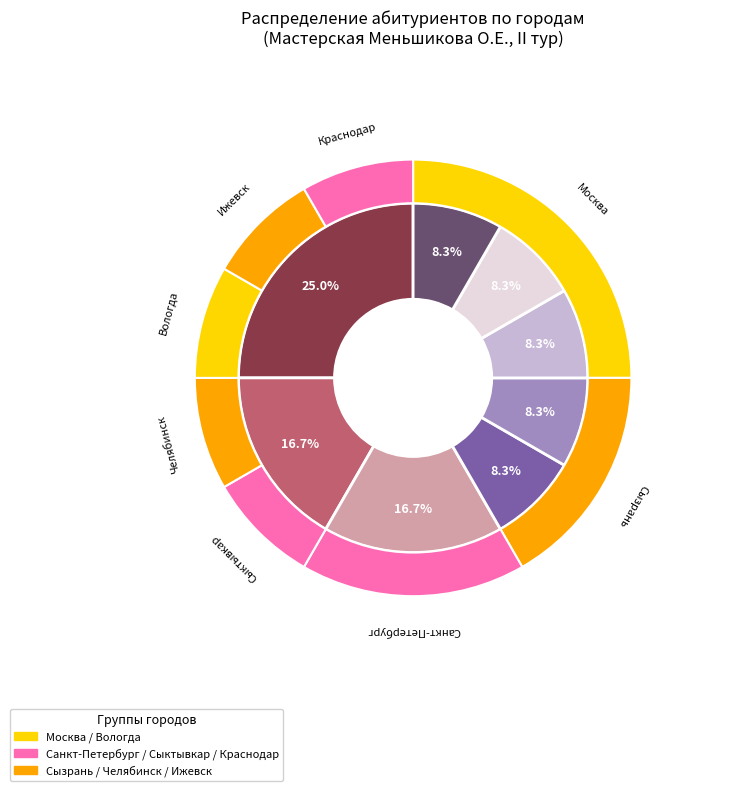

What percentage is NOT represented by Вологда?

91.7%